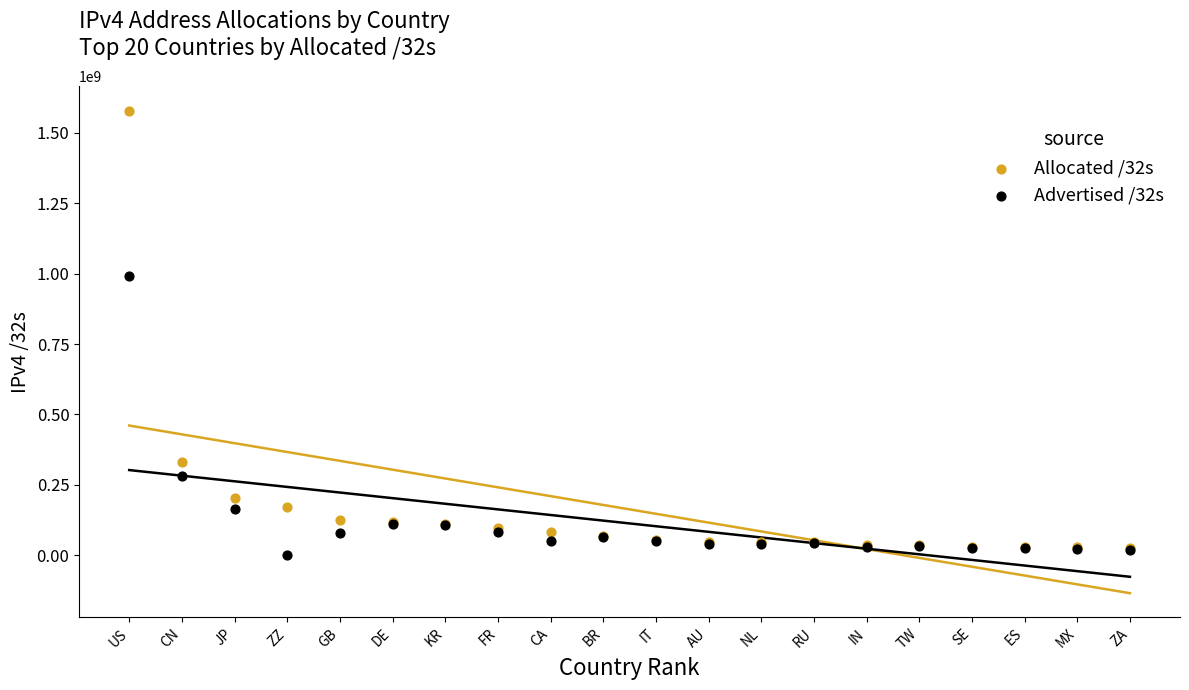

Across all series, what Y value is closest to 789866432?

992699008